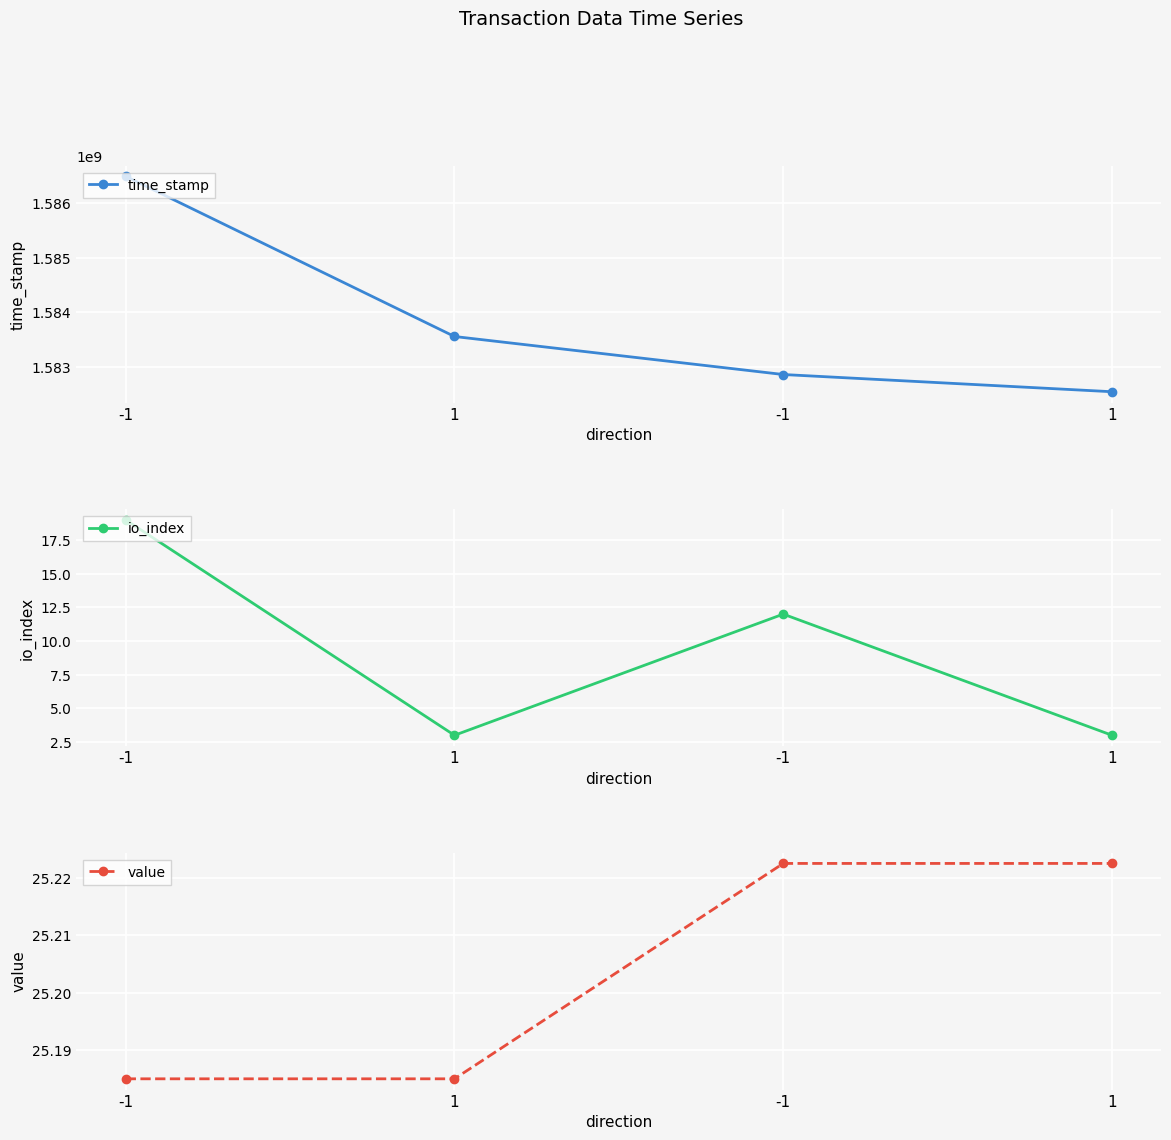

What is the label of the 3rd point from the left?

-1